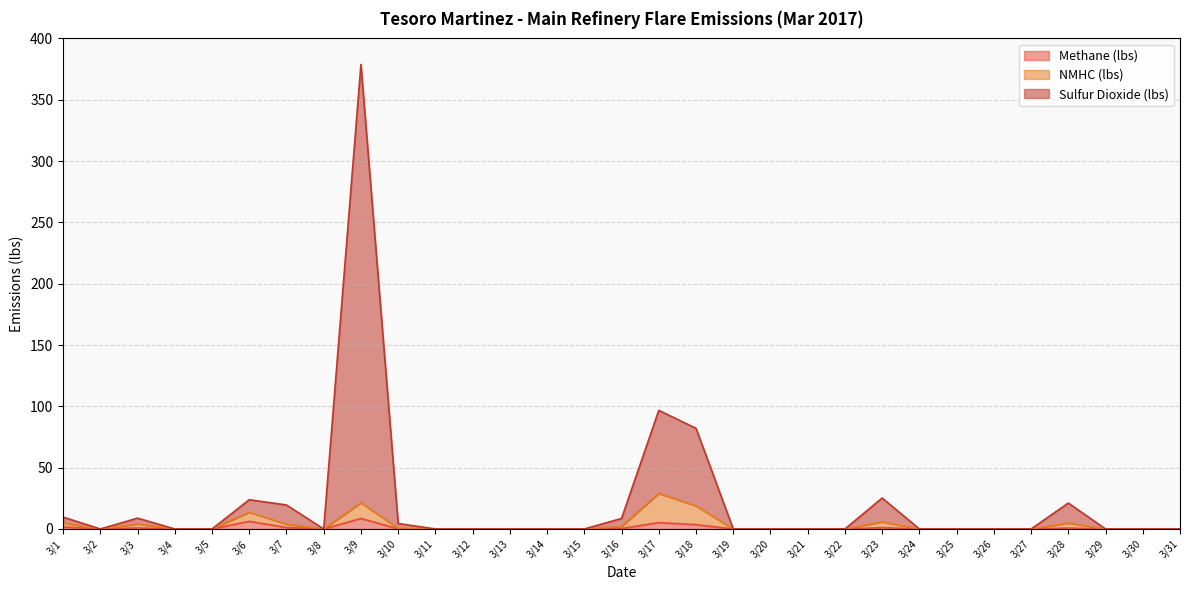

What is the difference between the maximum and minimum values in the NMHC (lbs) series?

29.0